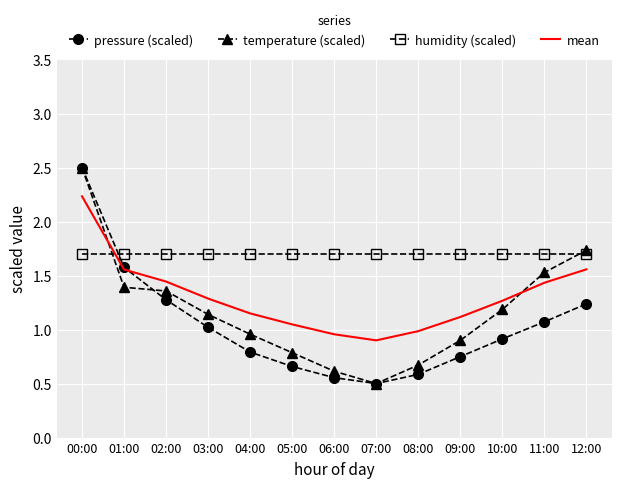

List the series in order of their overall mean, highest first.

humidity (scaled), mean, temperature (scaled), pressure (scaled)